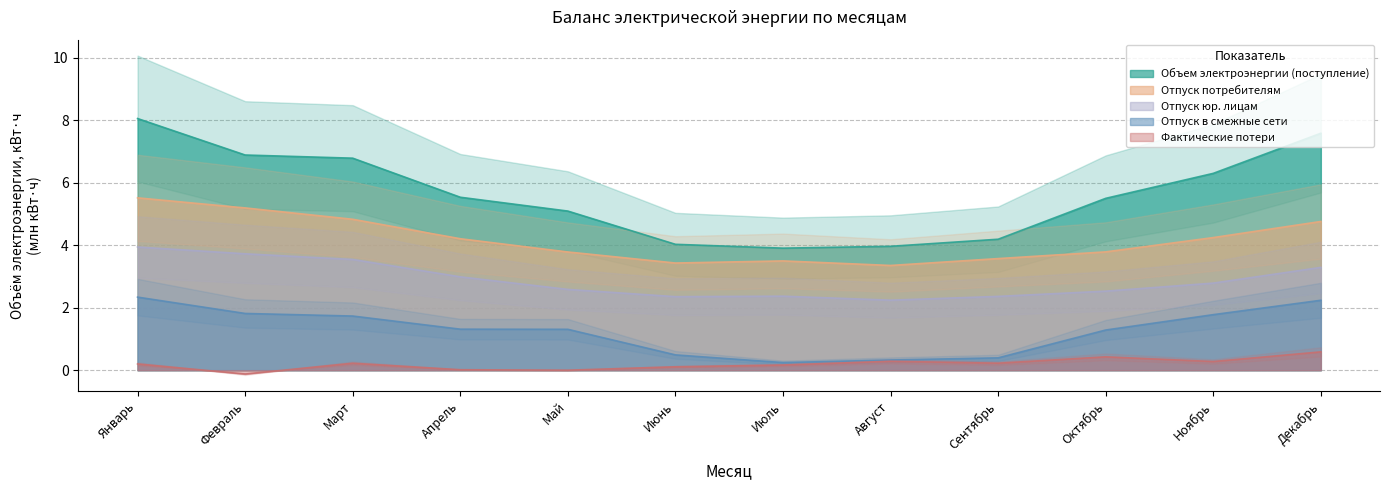

What is the lowest value of the Объем электроэнергии (поступление) series?

3.9